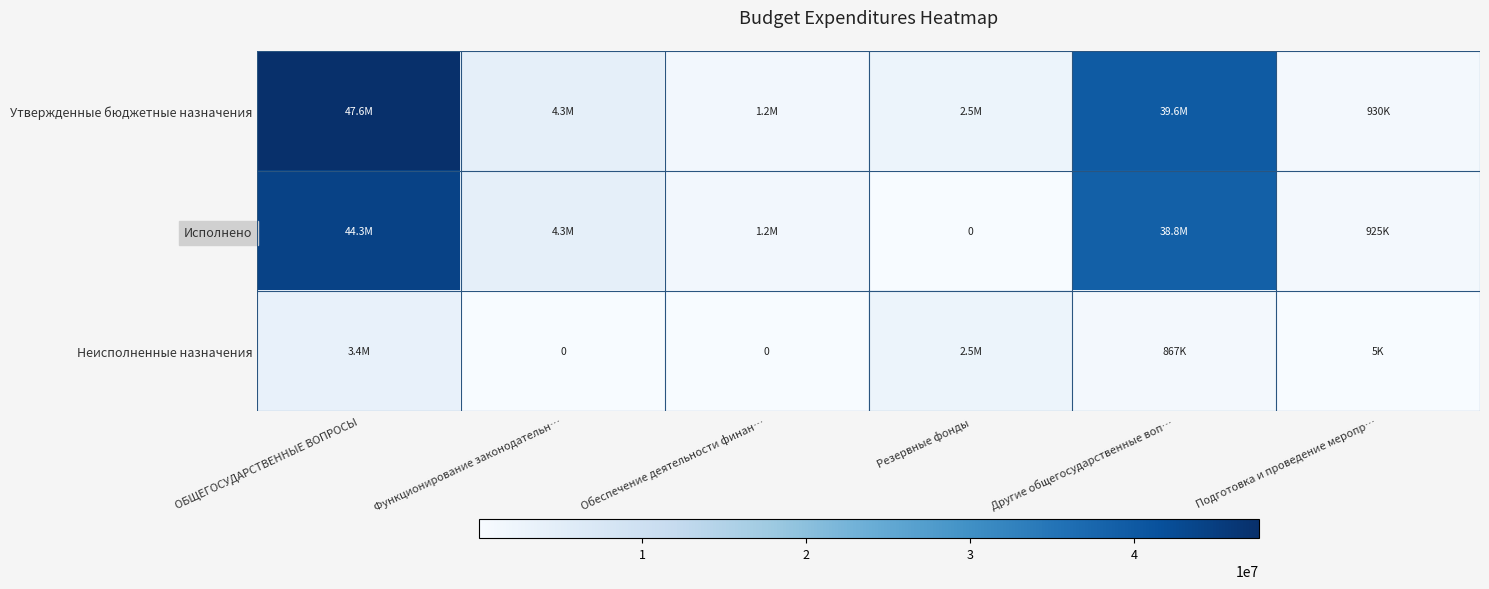

How many values in Исполнено are above zero?

5